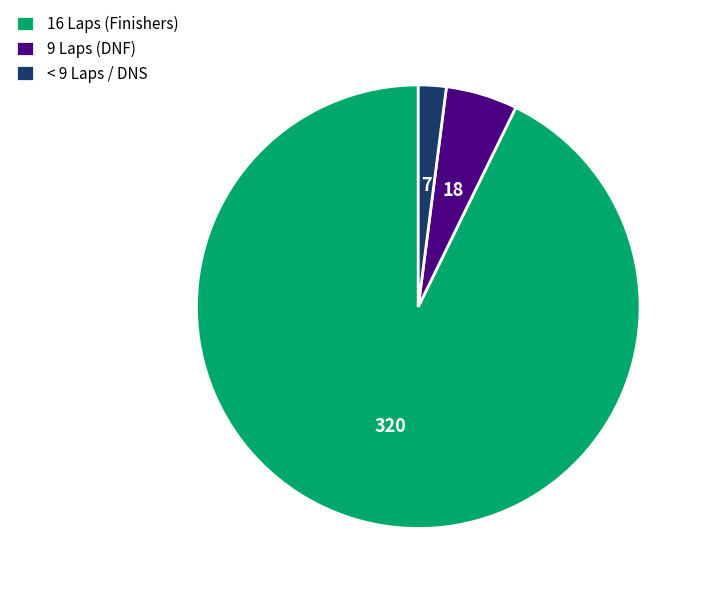

Between < 9 Laps / DNS and 16 Laps (Finishers), which is larger?

16 Laps (Finishers)